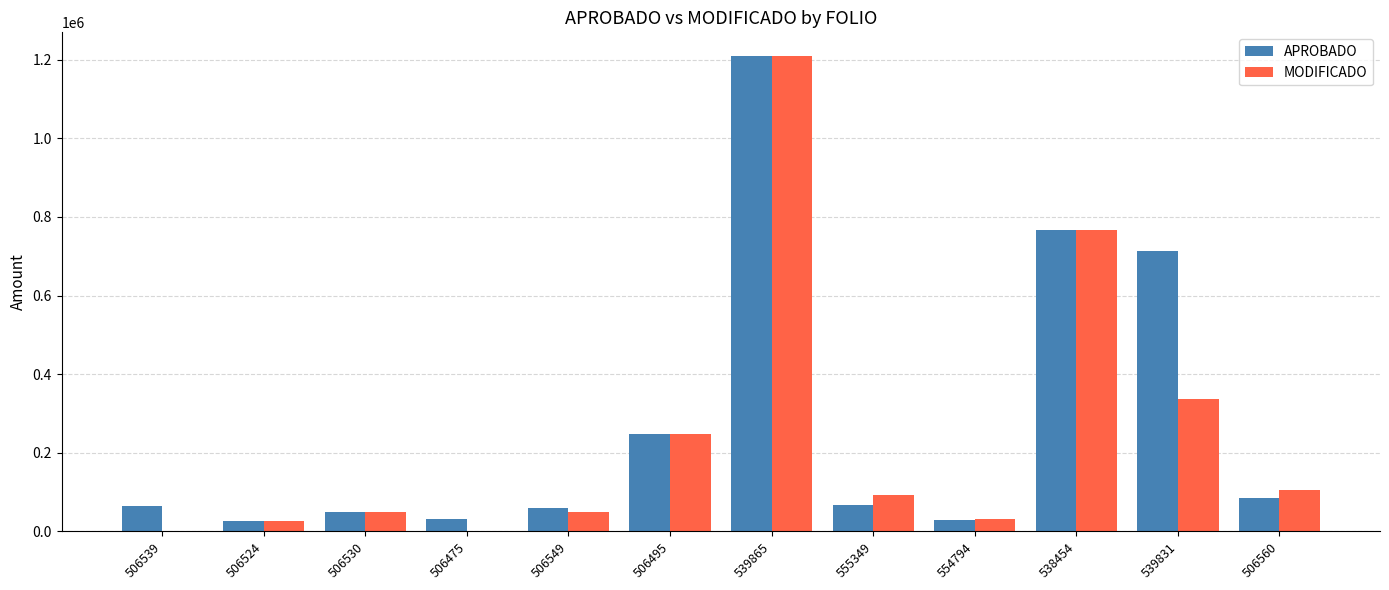

What is the sum of all MODIFICADO values?

2913956.1